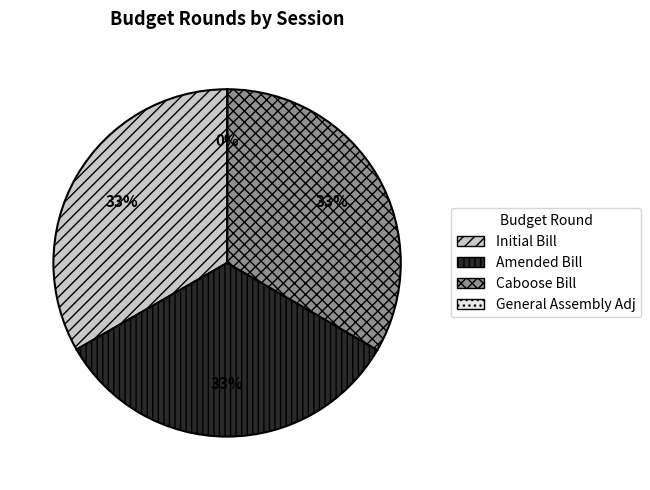

Is there any slice that represents more than half of the pie?

No